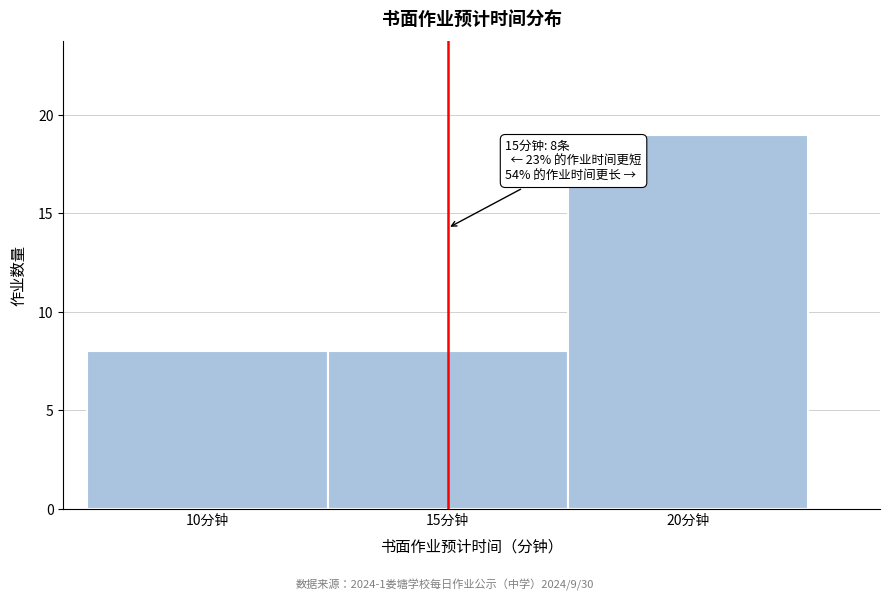

Over which range of the x-axis is the bar tallest?

17.5 to 22.5